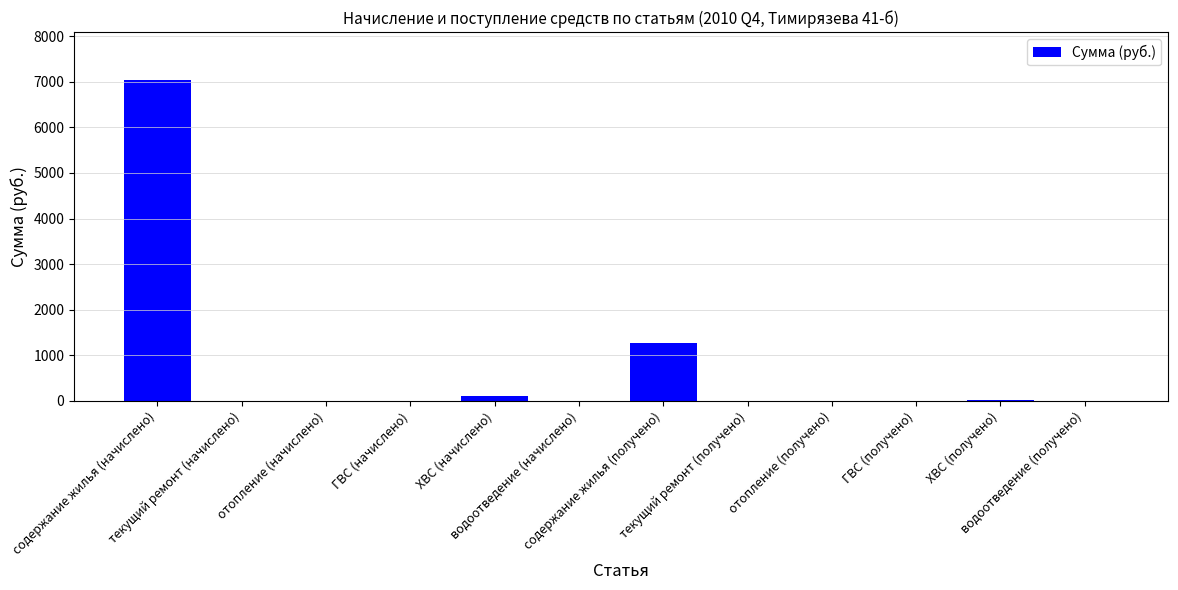

How many distinct data groups are displayed?

1